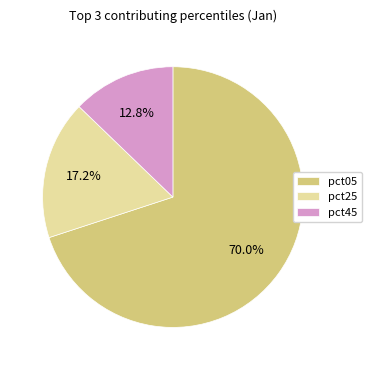

What percentage is the pct45 slice, to the nearest percent?

13%